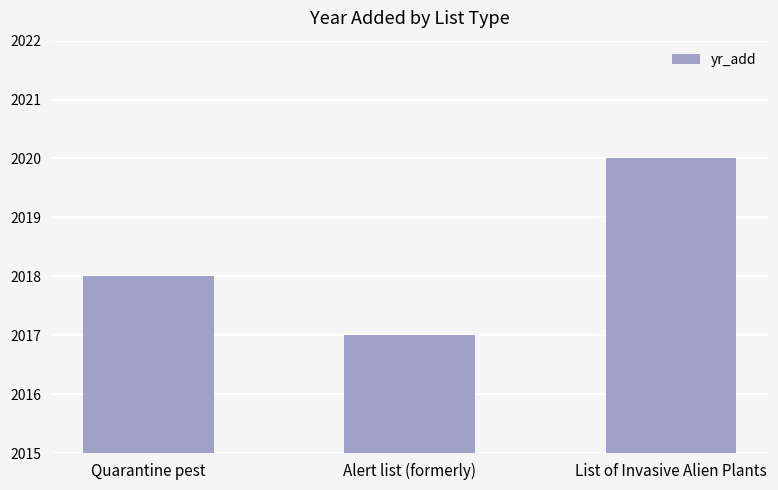

List the labels in order of value, smallest first.

Alert list (formerly), Quarantine pest, List of Invasive Alien Plants